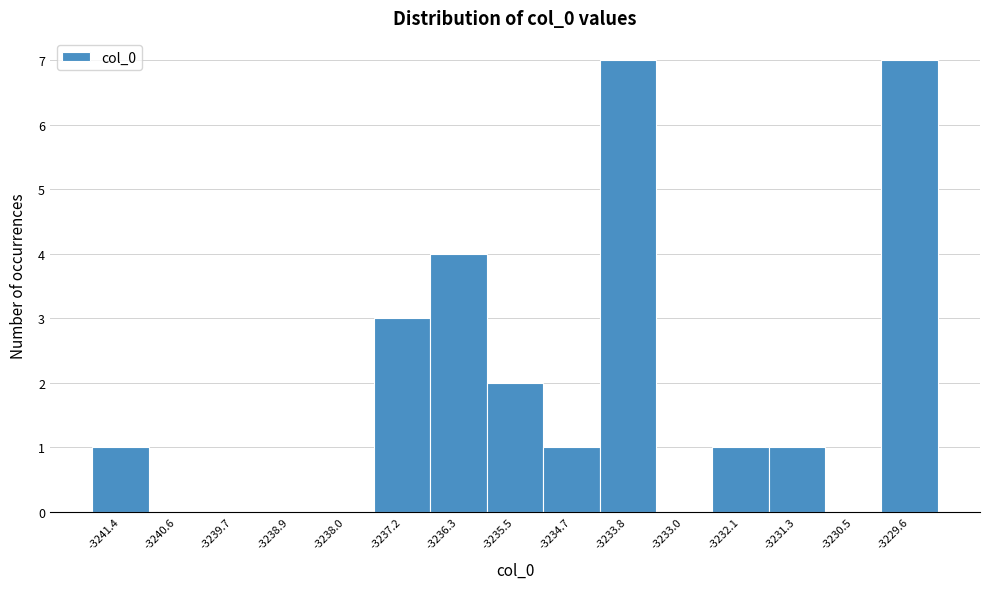

Reading left to right, list every bar in this chart as the range it spans on the x-axis followed by its height. Neither the bar edges nor the heights are printed on the chart, so give them approximately, as read against the axes.

-3241.8 to -3241.0: 1
-3241.0 to -3240.1: 0
-3240.1 to -3239.3: 0
-3239.3 to -3238.5: 0
-3238.5 to -3237.6: 0
-3237.6 to -3236.8: 3
-3236.8 to -3235.9: 4
-3235.9 to -3235.1: 2
-3235.1 to -3234.2: 1
-3234.2 to -3233.4: 7
-3233.4 to -3232.6: 0
-3232.6 to -3231.7: 1
-3231.7 to -3230.9: 1
-3230.9 to -3230.0: 0
-3230.0 to -3229.2: 7